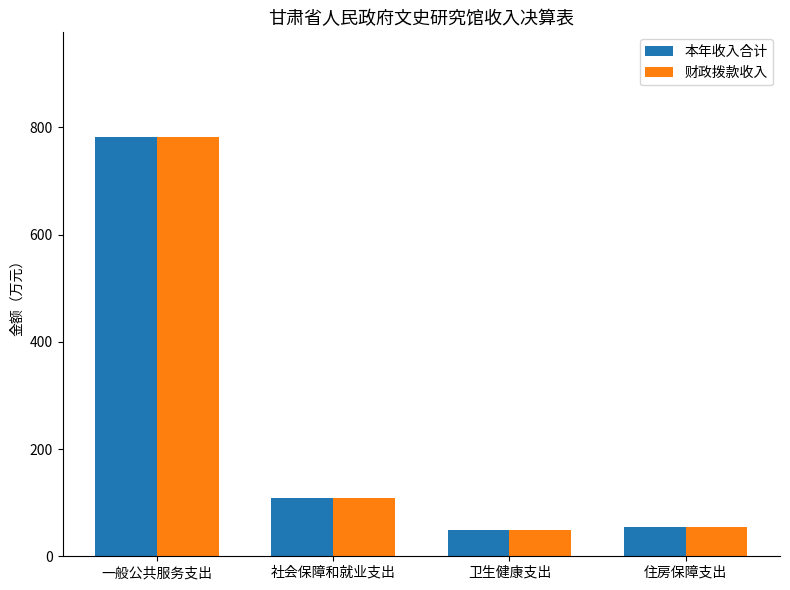

What position from the right is 卫生健康支出?

2